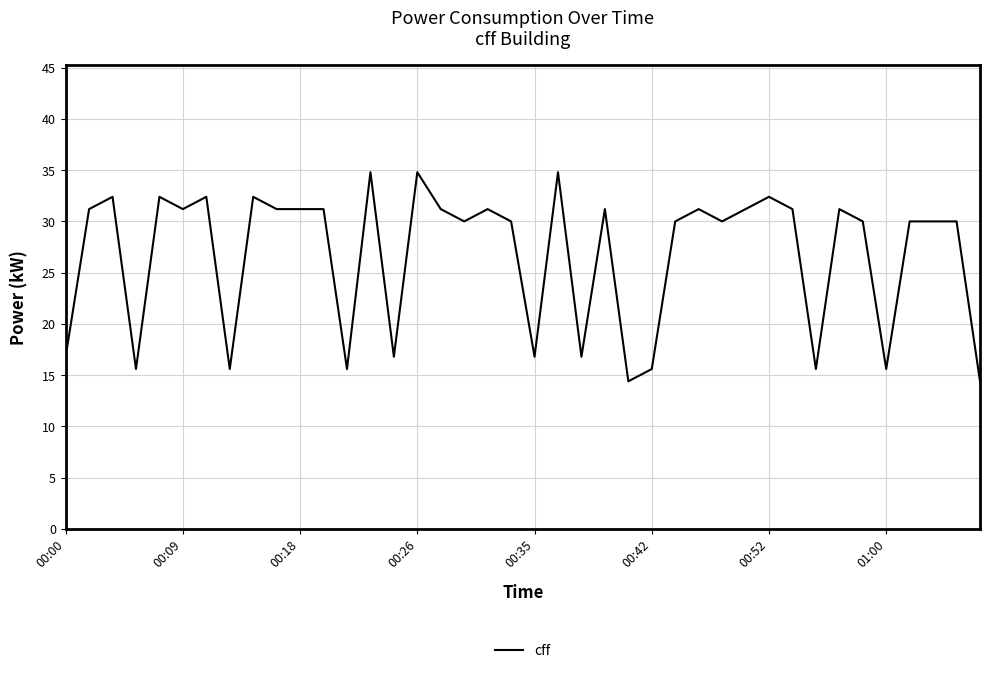

What is the difference between the maximum and minimum values?

20.4